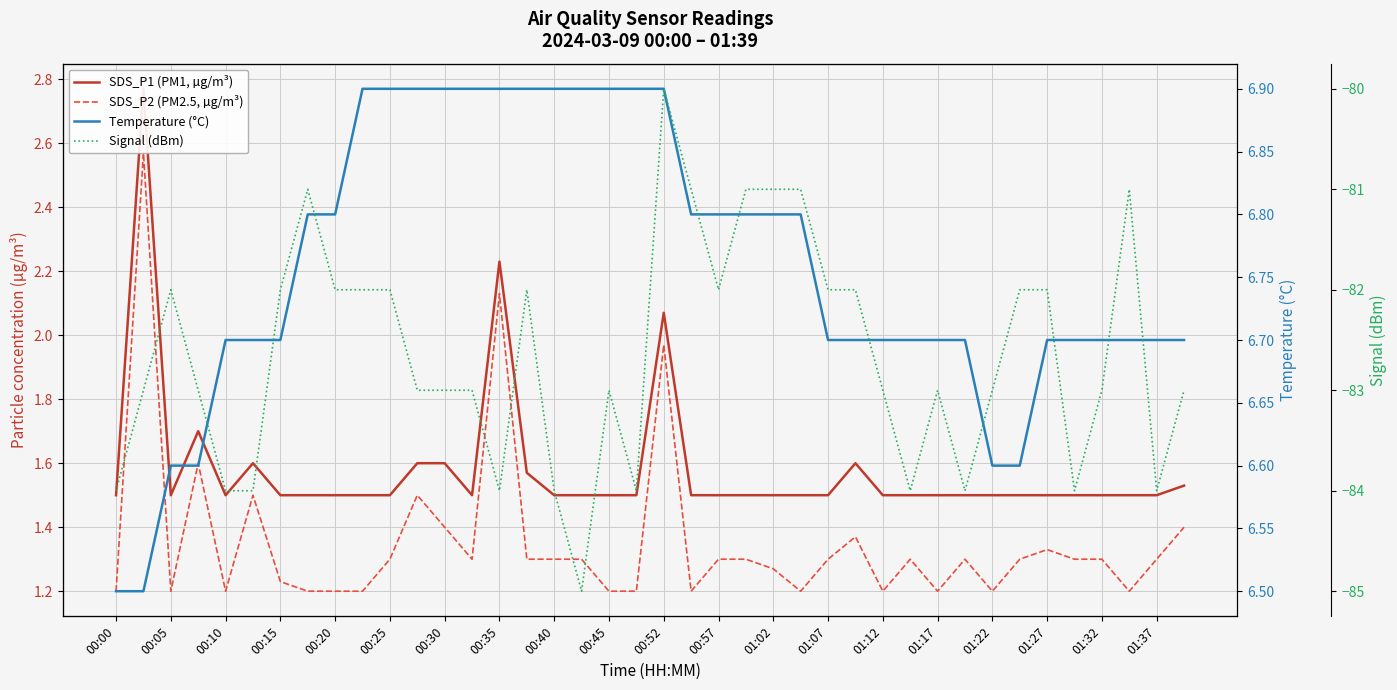

How many data points does each series have?

40